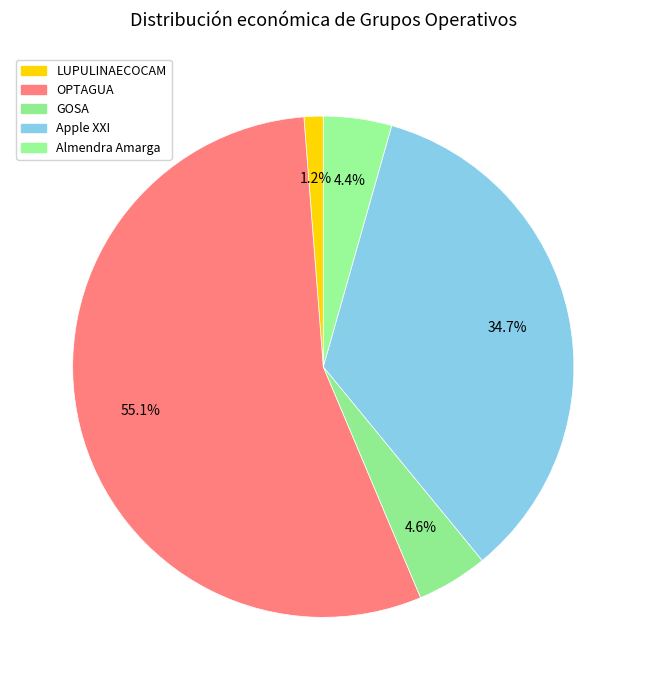

What is the change in value from LUPULINAECOCAM to Apple XXI?

+4359599